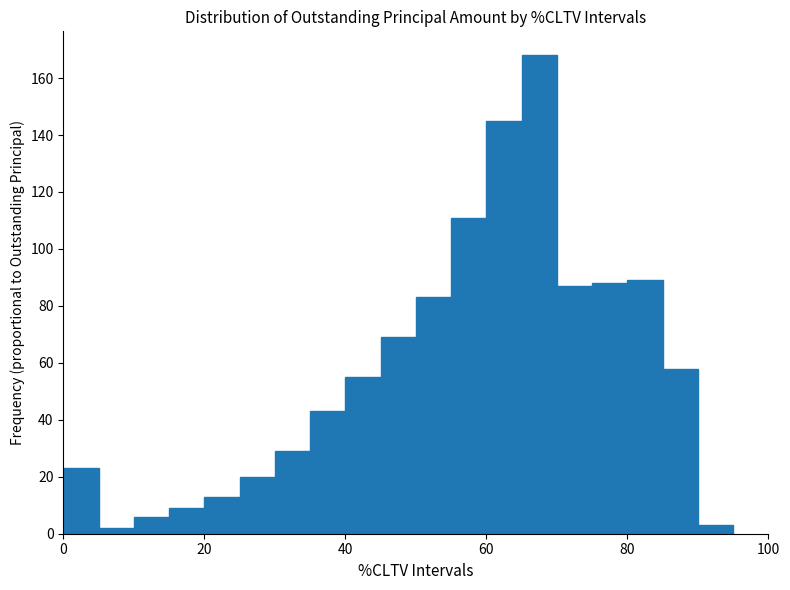

Around what value on the x-axis is the tallest bar? Give the approximate position of its centre, as read against the axis.

68